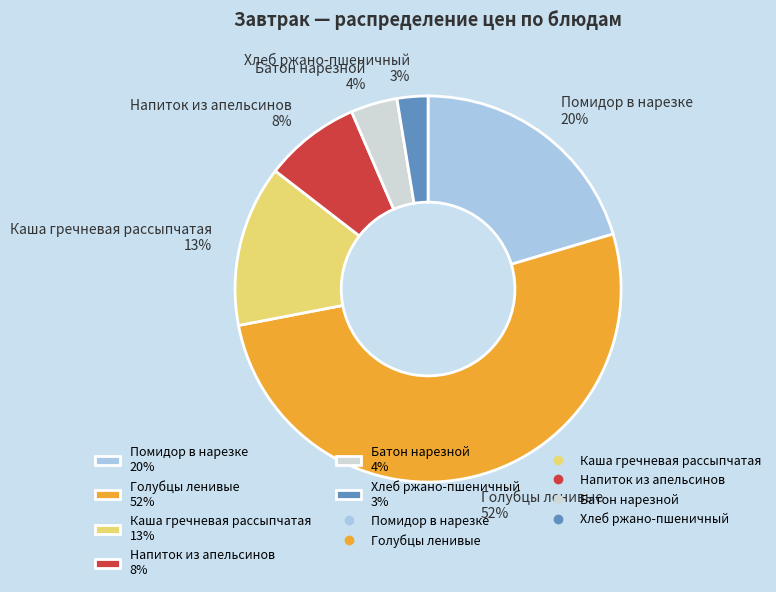

Which has a higher value, Голубцы ленивые 52% or Хлеб ржано-пшеничный 3%?

Голубцы ленивые 52%